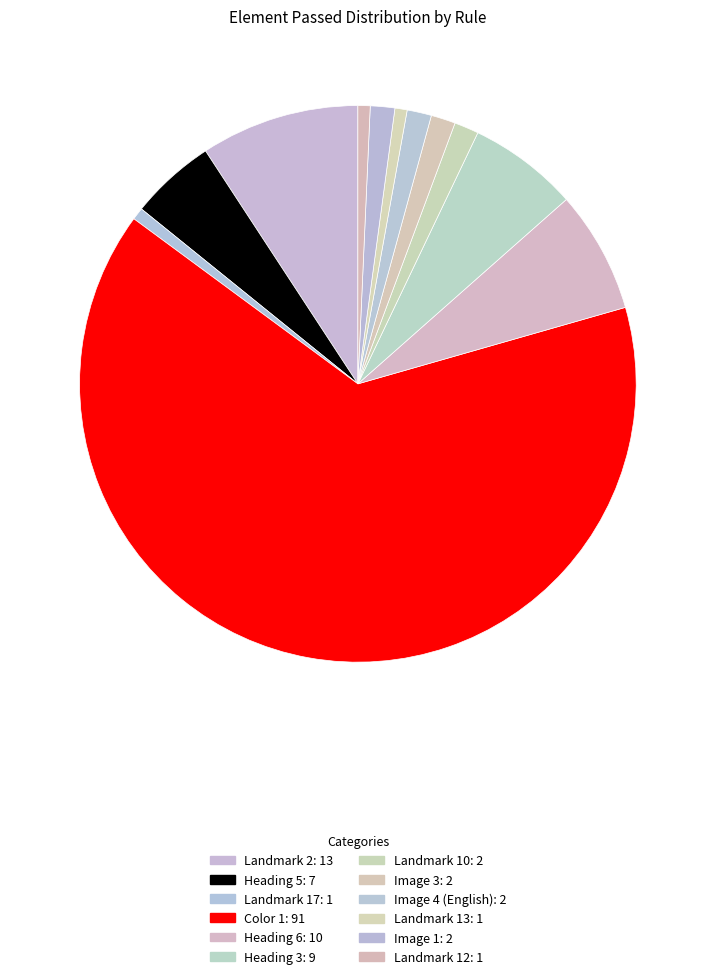

The Heading 3 slice represents 1% of the pie. True or false?

False